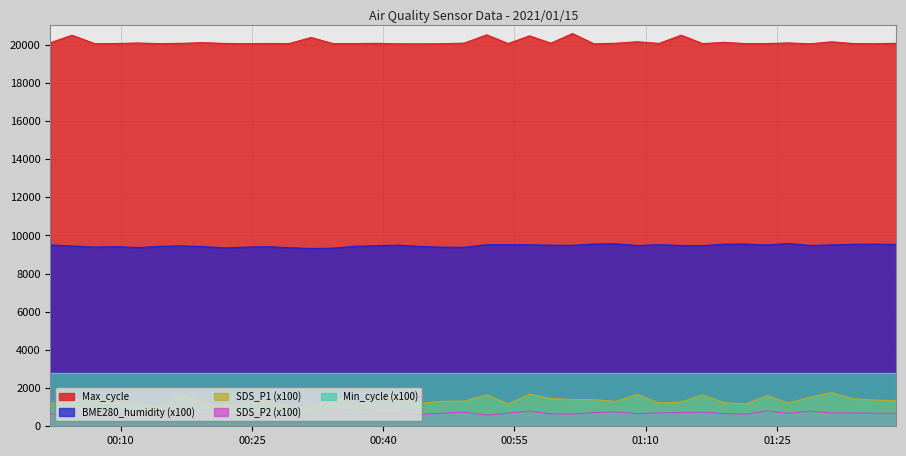

List the labels in order of BME280_humidity value, smallest first.

2021/01/15 00:31:46, 2021/01/15 00:34:16, 2021/01/15 00:21:50, 2021/01/15 00:29:15, 2021/01/15 00:11:57, 2021/01/15 00:49:15, 2021/01/15 00:46:48, 2021/01/15 00:24:20, 2021/01/15 00:07:03, 2021/01/15 00:26:47, 2021/01/15 00:09:30, 2021/01/15 00:19:20, 2021/01/15 00:14:24, 2021/01/15 00:44:12, 2021/01/15 00:36:44, 2021/01/15 00:04:26, 2021/01/15 00:16:52, 2021/01/15 00:39:16, 2021/01/15 01:16:31, 2021/01/15 01:09:02, 2021/01/15 01:14:03, 2021/01/15 01:28:46, 2021/01/15 01:01:38, 2021/01/15 00:59:10, 2021/01/15 00:41:44, 2021/01/15 01:23:52, 2021/01/15 01:31:15, 2021/01/15 00:01:59, 2021/01/15 00:56:43, 2021/01/15 01:11:32, 2021/01/15 00:51:50, 2021/01/15 00:54:17, 2021/01/15 01:38:37, 2021/01/15 01:33:42, 2021/01/15 01:18:58, 2021/01/15 01:36:09, 2021/01/15 01:04:05, 2021/01/15 01:21:25, 2021/01/15 01:06:32, 2021/01/15 01:26:20